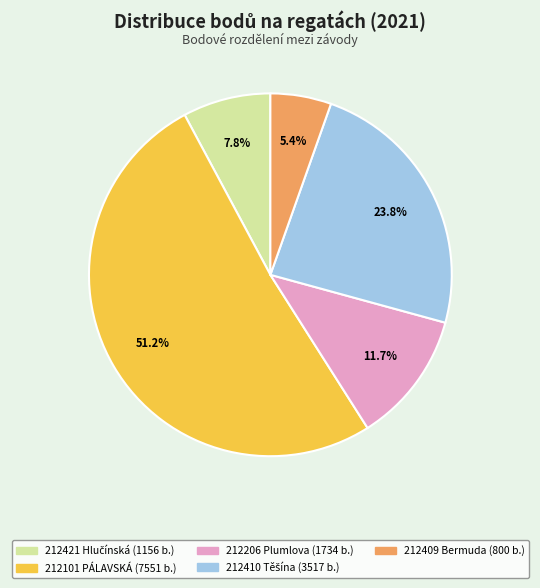

Count the number of slices in the pie.

5